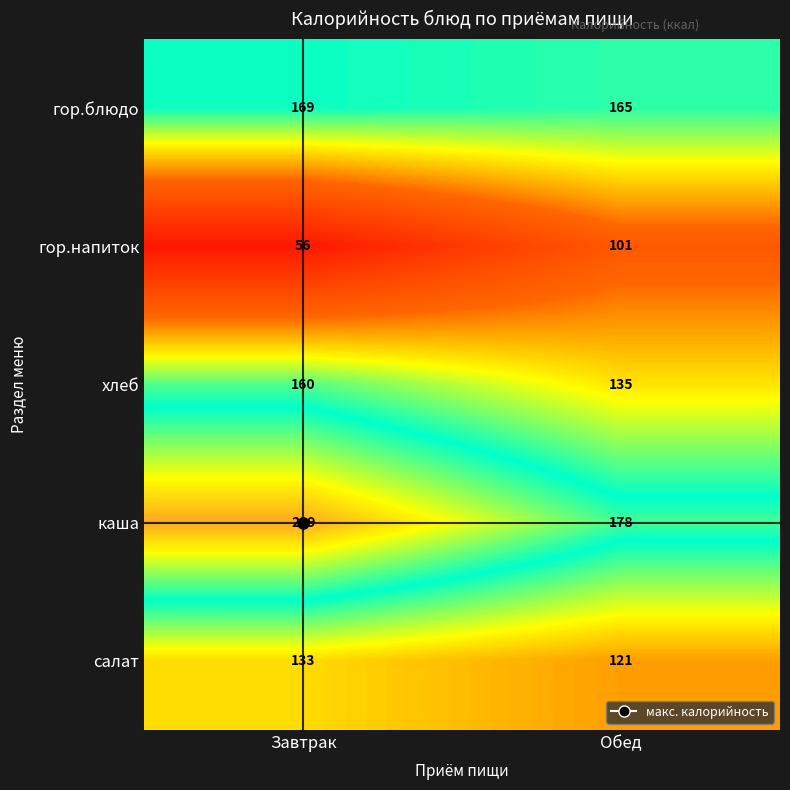

Between Завтрак and Обед, which series saw the biggest shift?

гор.напиток